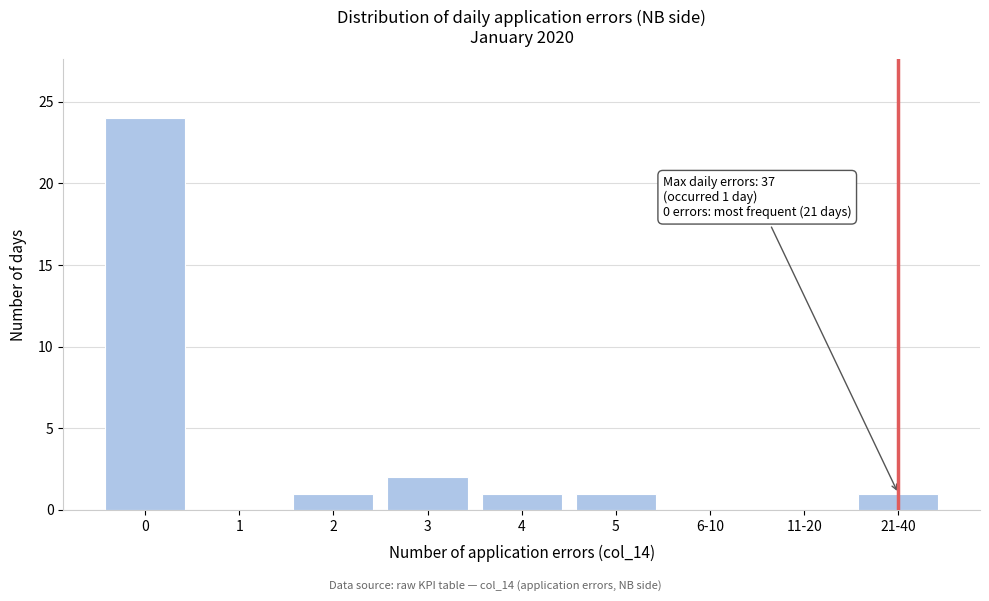

Reading left to right, extract all data points from this chart.

0=24	1=0	2=1	3=2	4=1	5=1	6-10=0	11-20=0	21-40=1